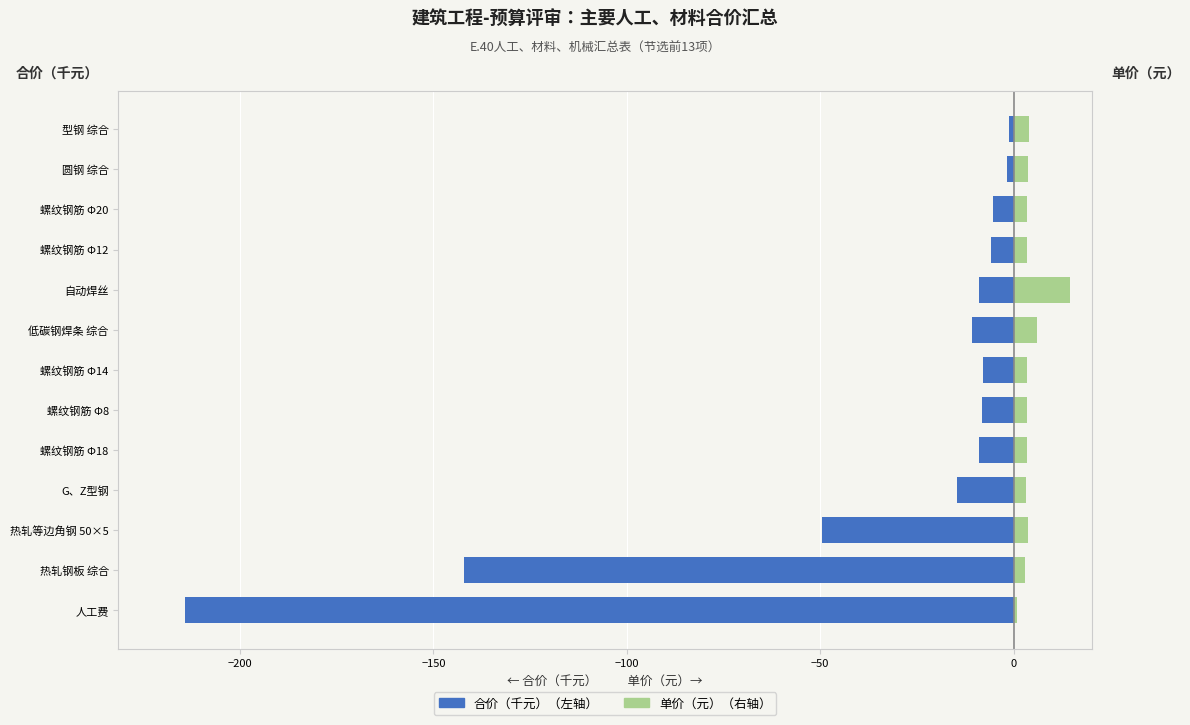

What is the maximum value shown in the chart?

14.5